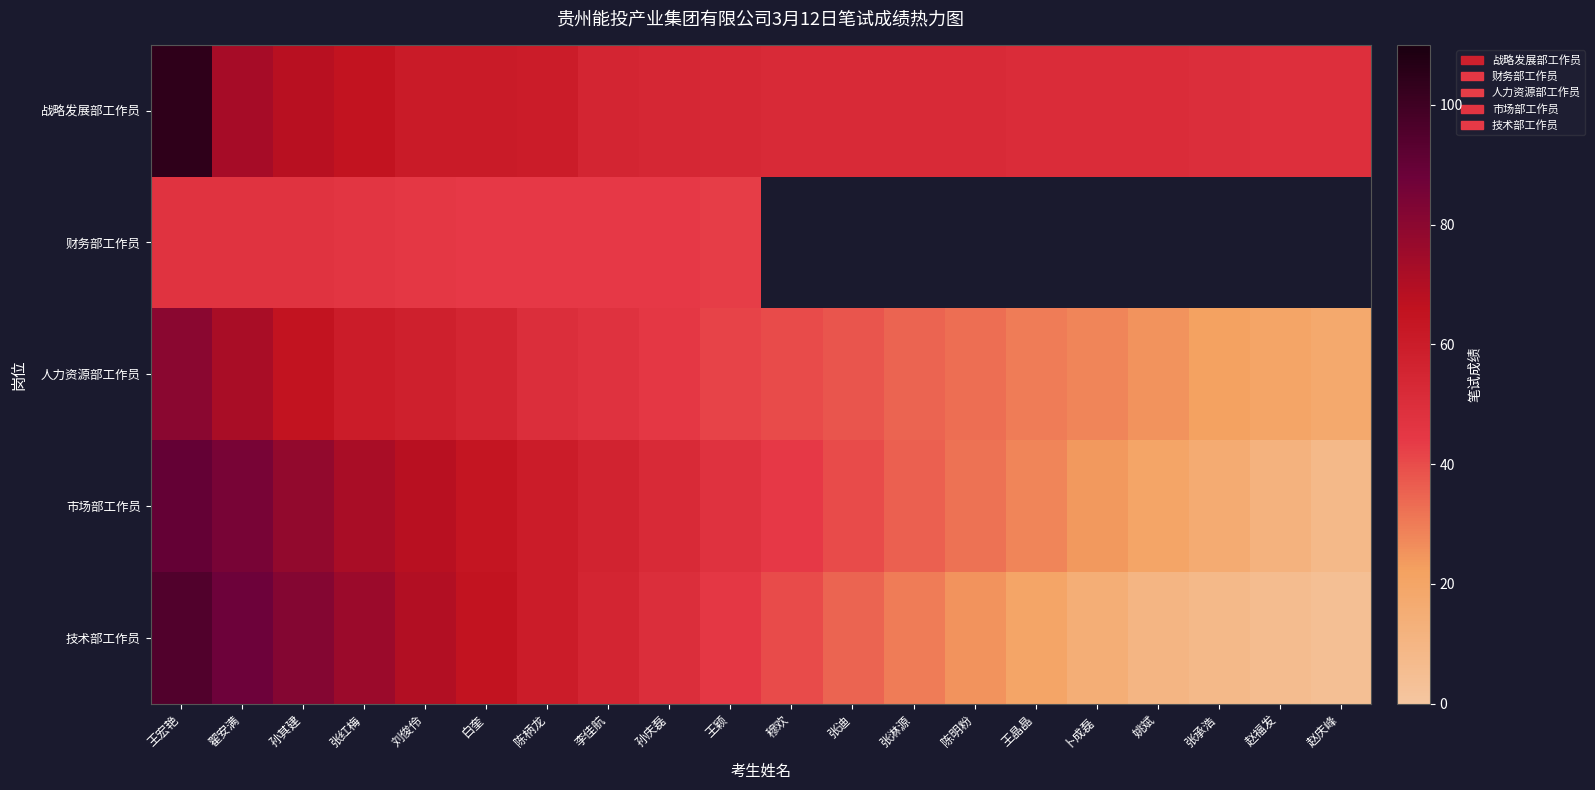

Which series has the largest total across all categories?

战略发展部工作员